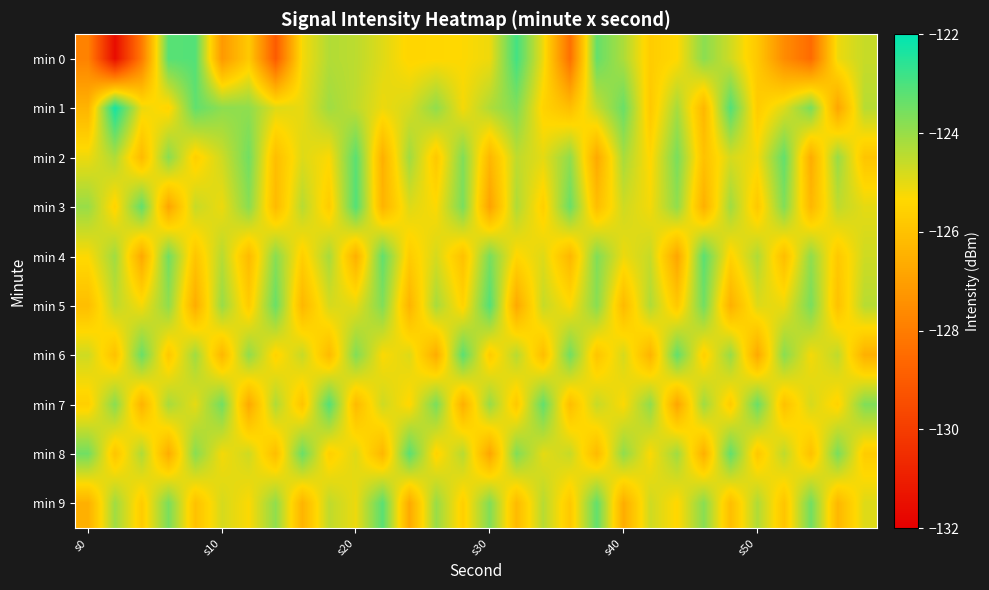

At which category is the sum across all series the highest?

s20